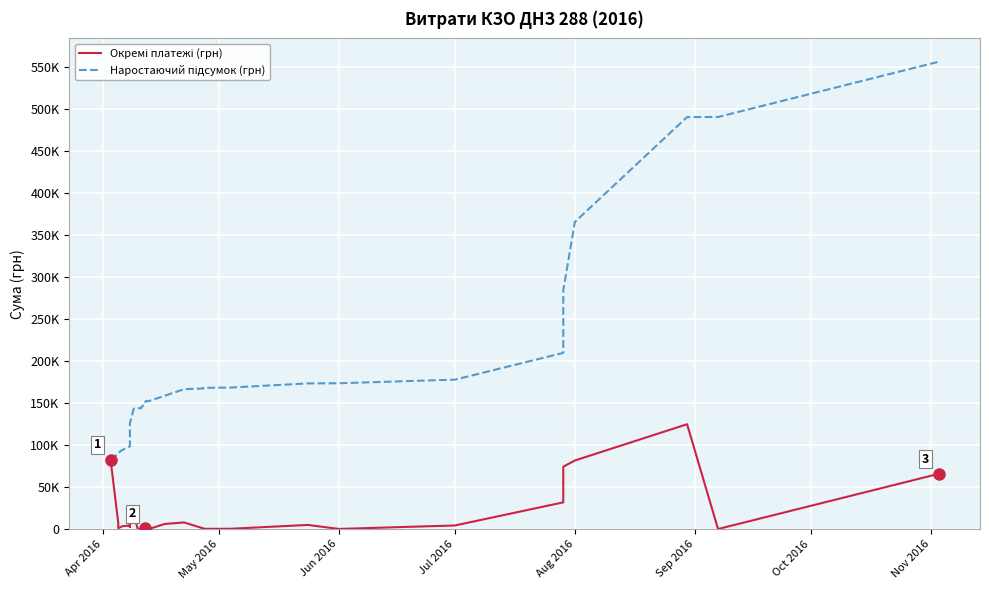

What is the average value of the Наростаючий підсумок (грн) series?

182650.7